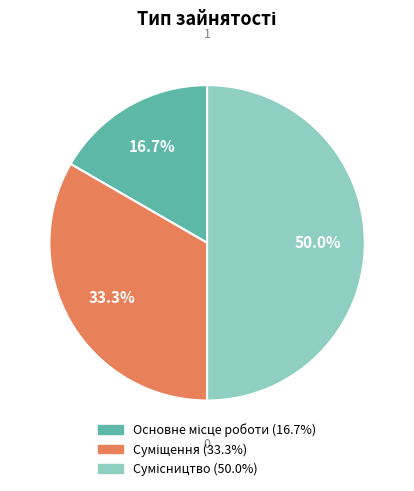

Which category has the smallest portion of the pie?

Основне місце роботи